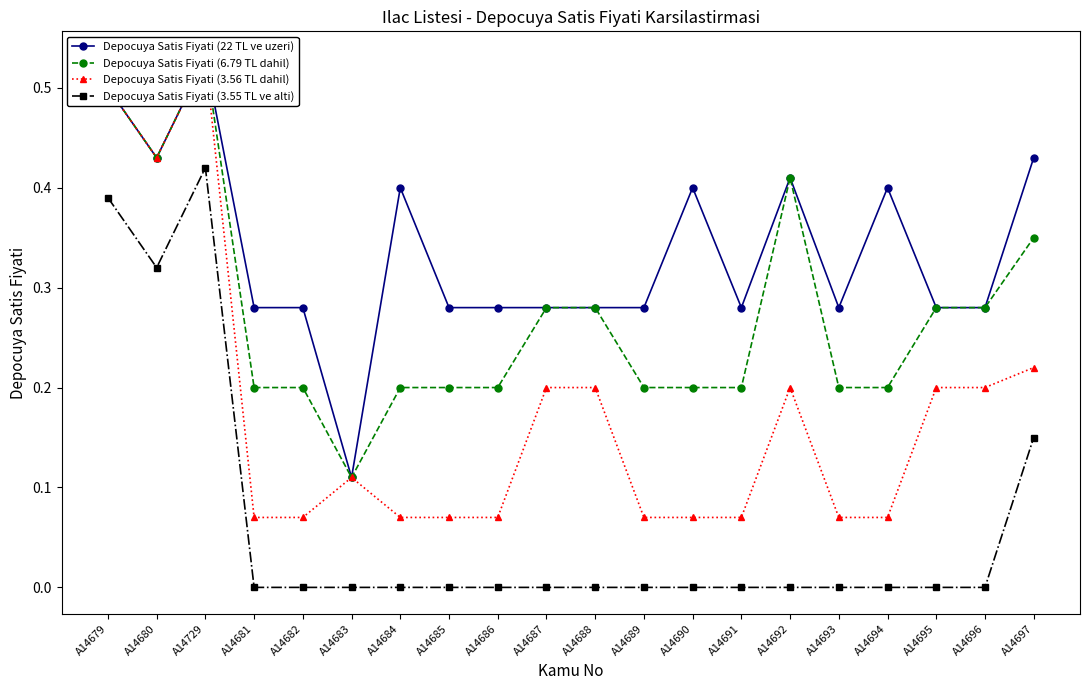

What is the spread (max minus min) of values at A14682?

0.3